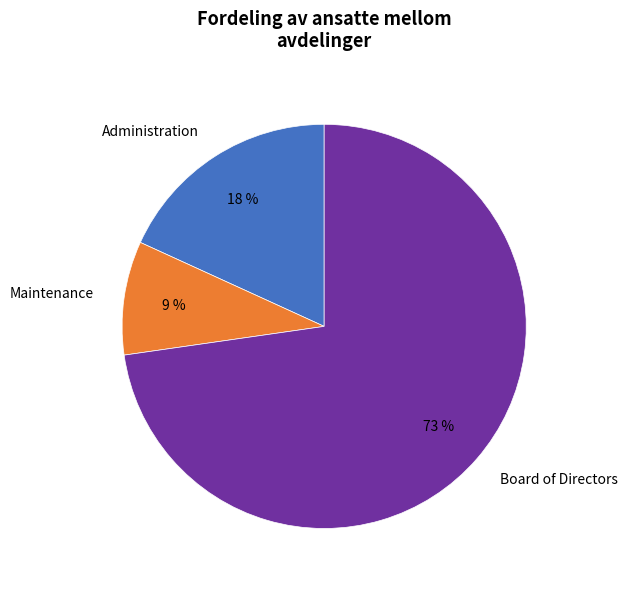

Is the sum of Board of Directors and Maintenance greater than half?

Yes